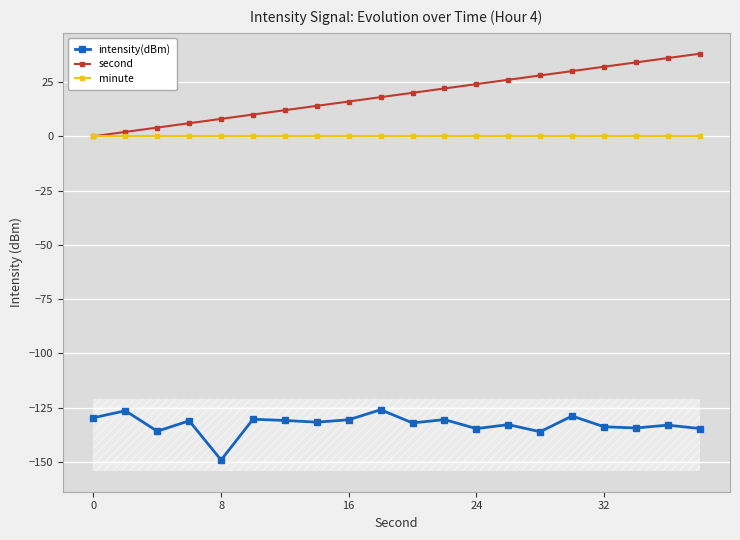

What is the maximum value for second?

38.0